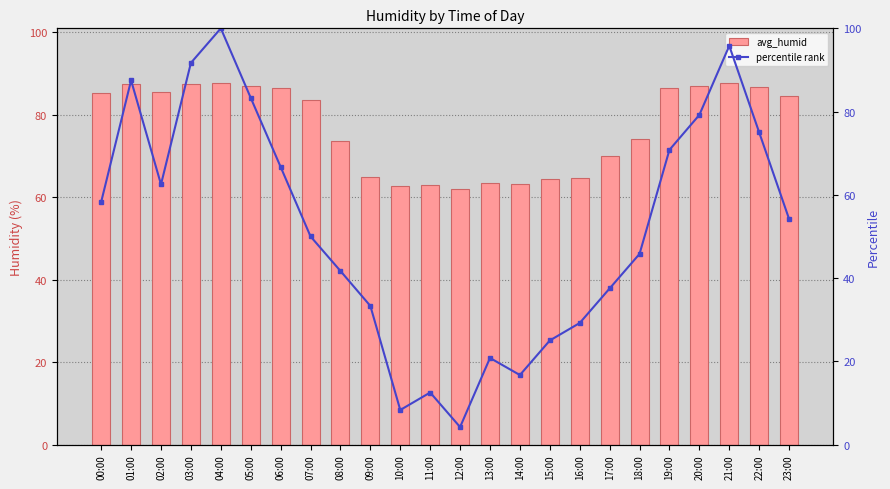

What is the maximum value for avg_humid?

87.8